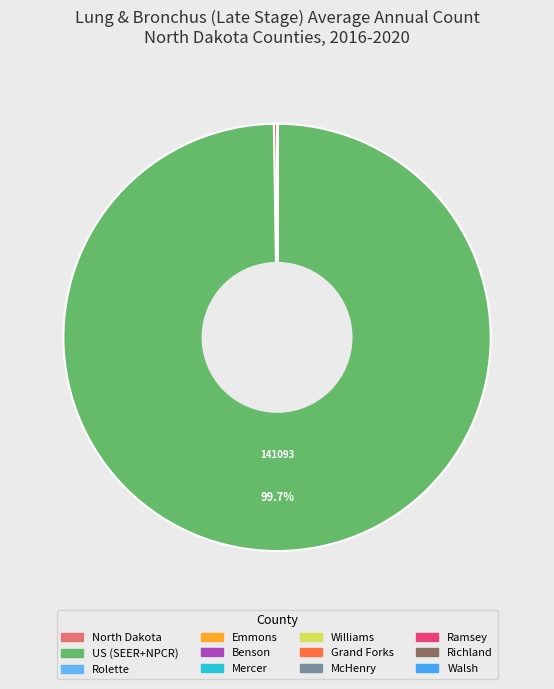

Count the number of slices in the pie.

12